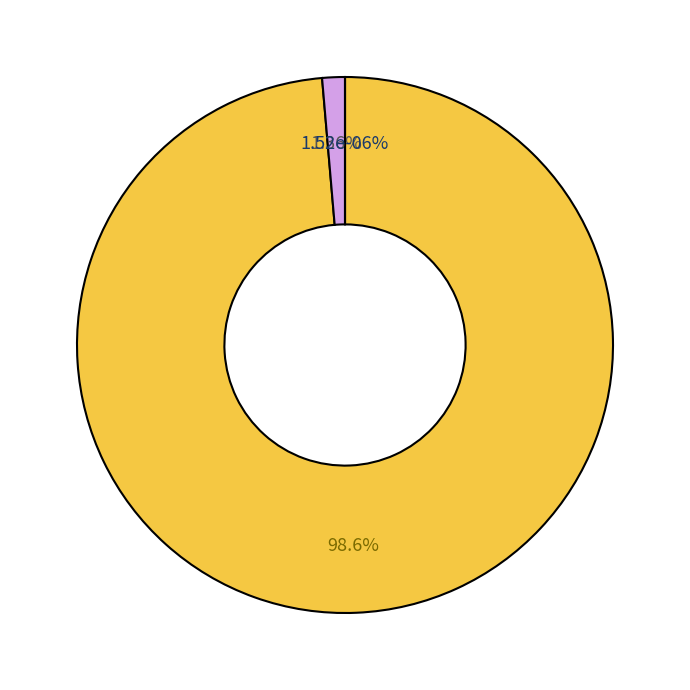

Between Fever 1793 (1791910) and Not Quite Narwhal (129529770), which is larger?

Not Quite Narwhal (129529770)